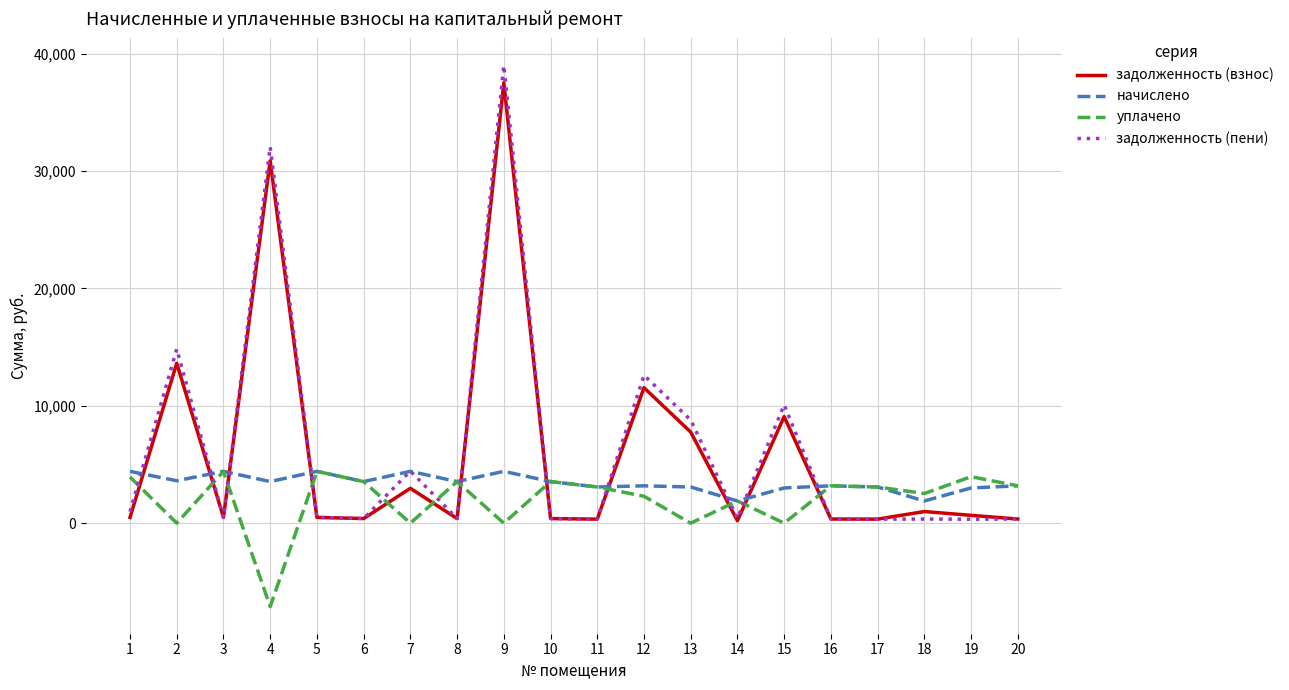

What is the sum of the уплачено values at 10 and 4?

-3569.9